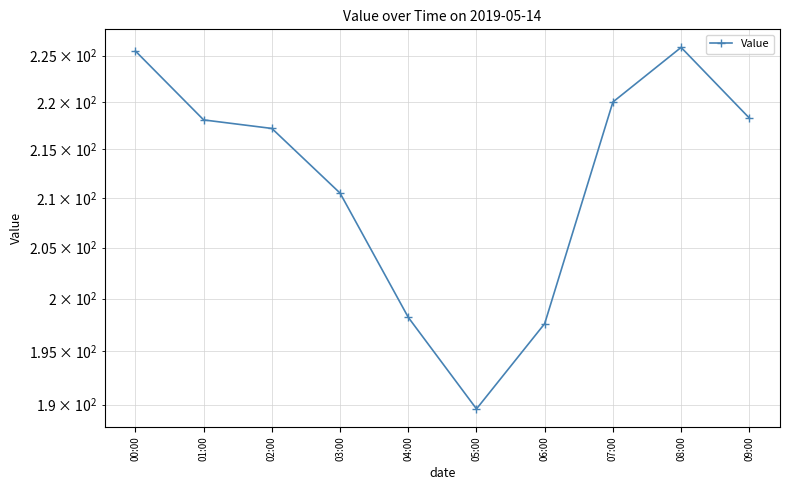

What is the change in value from 01:00 to 08:00?

+7.8